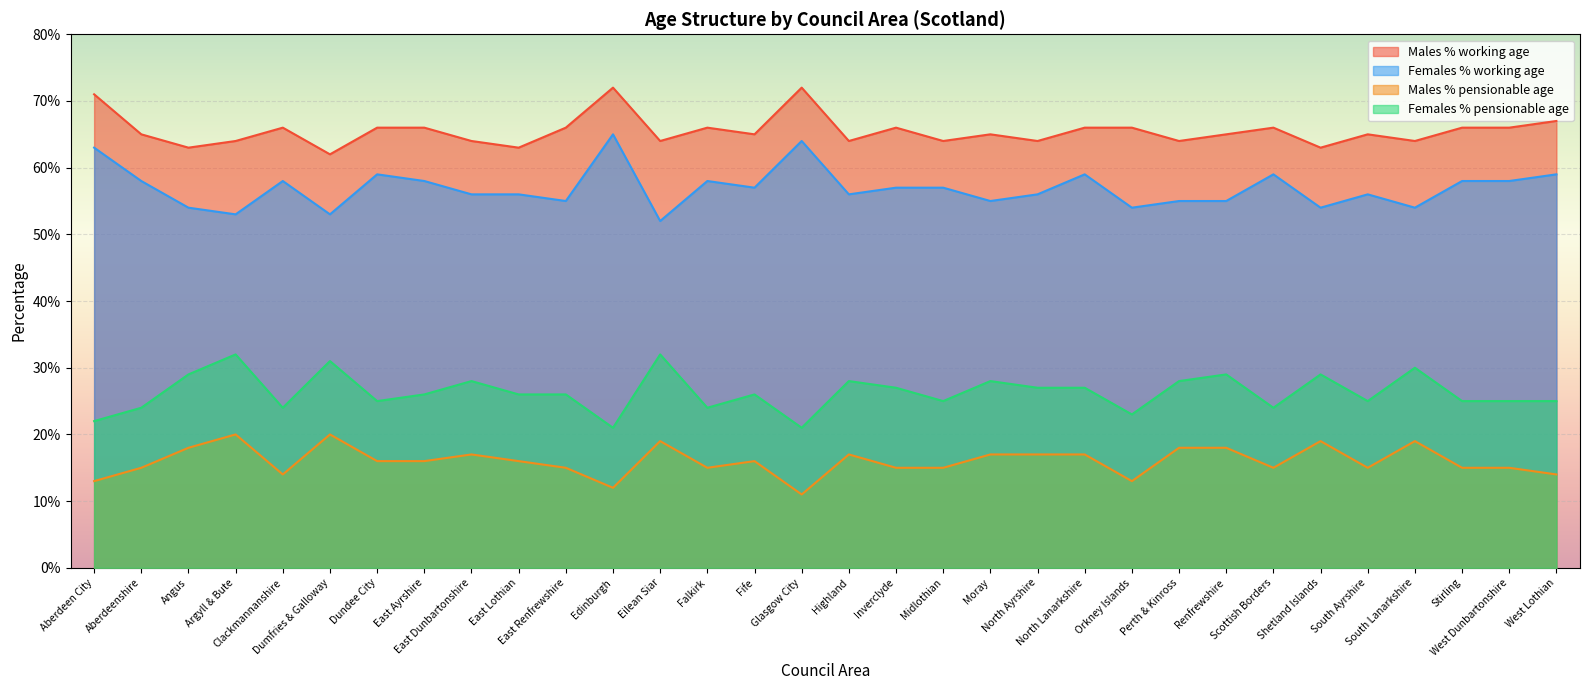

At how many categories does at least one series exceed 68?

3